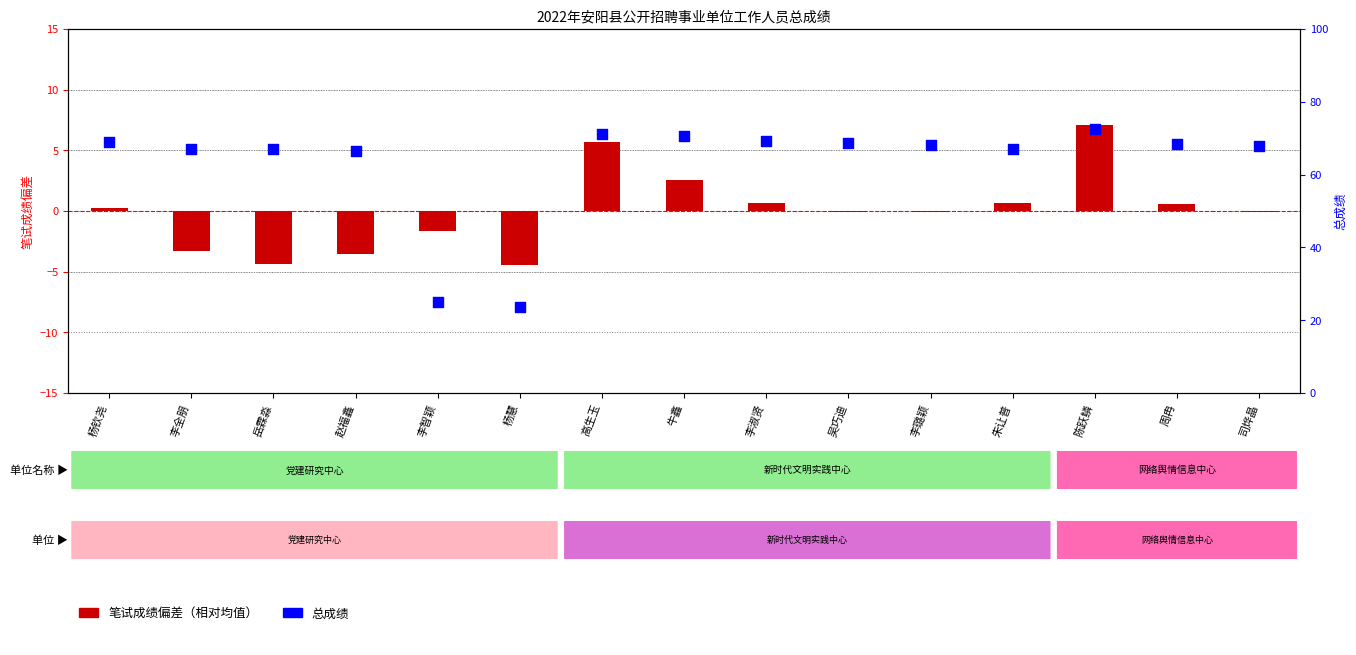

Is the value of 总成绩 at 李璐颖 greater than the value of 笔试成绩(偏差) at 李全朋?

Yes